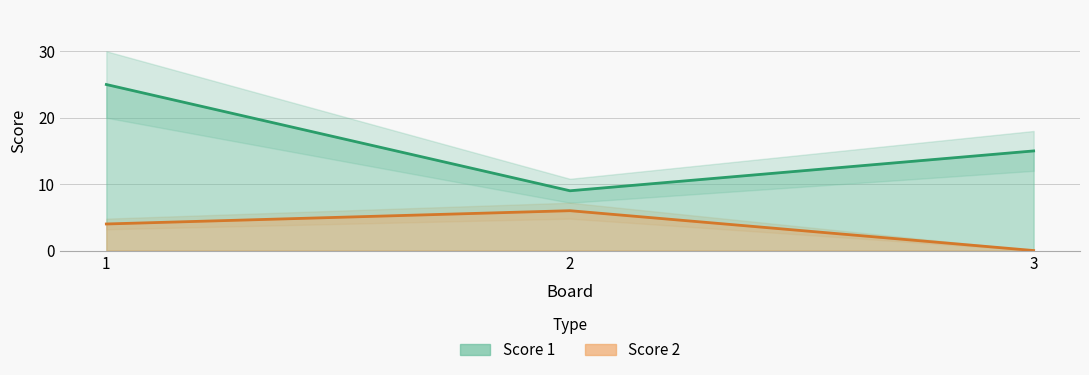

What is the difference between the second highest and minimum values in the Score 2 series?

4